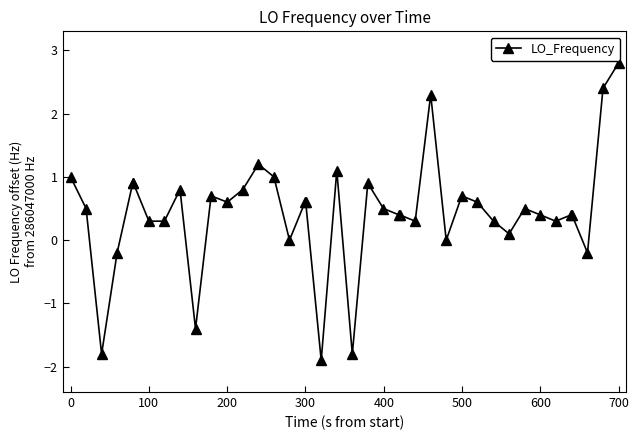

What is the minimum value shown in the chart?

-1.9